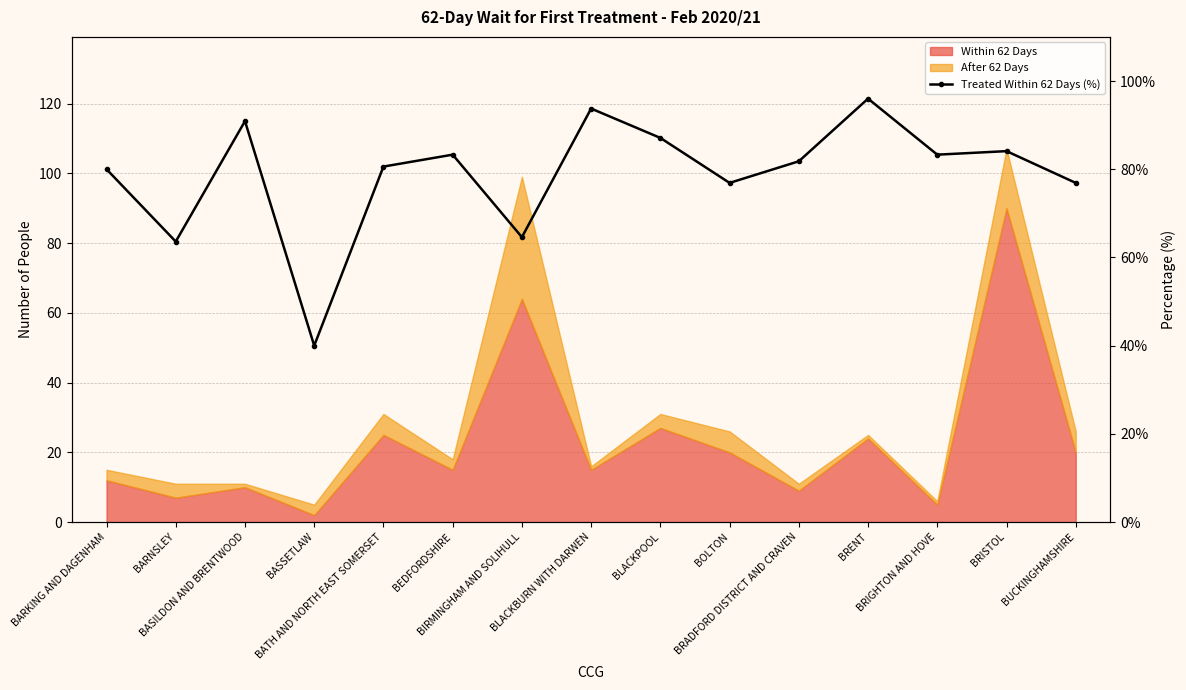

What is the greatest value displayed?

96.0